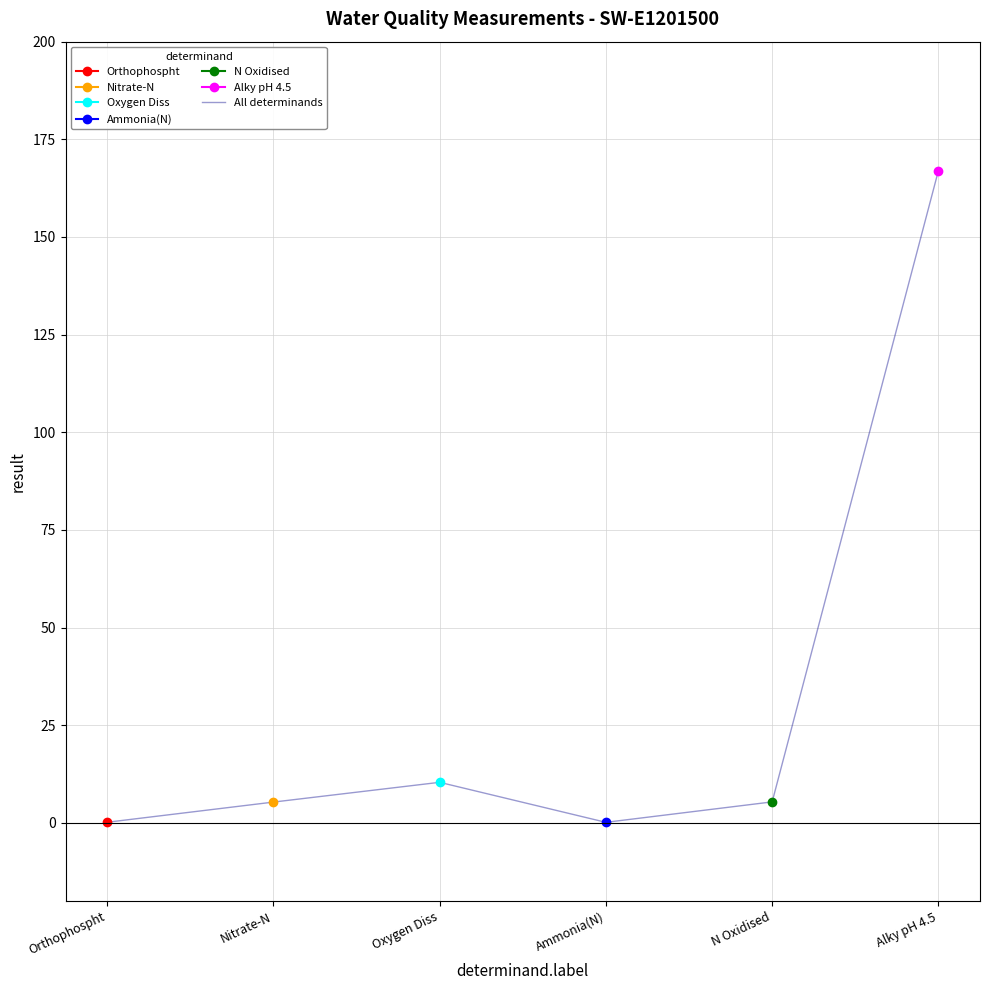

Reading left to right, transcribe all the data shown in this chart.

Orthophospht=0.2	Nitrate-N=5.3	Oxygen Diss=10.4	Ammonia(N)=0.2	N Oxidised=5.4	Alky pH 4.5=167.0